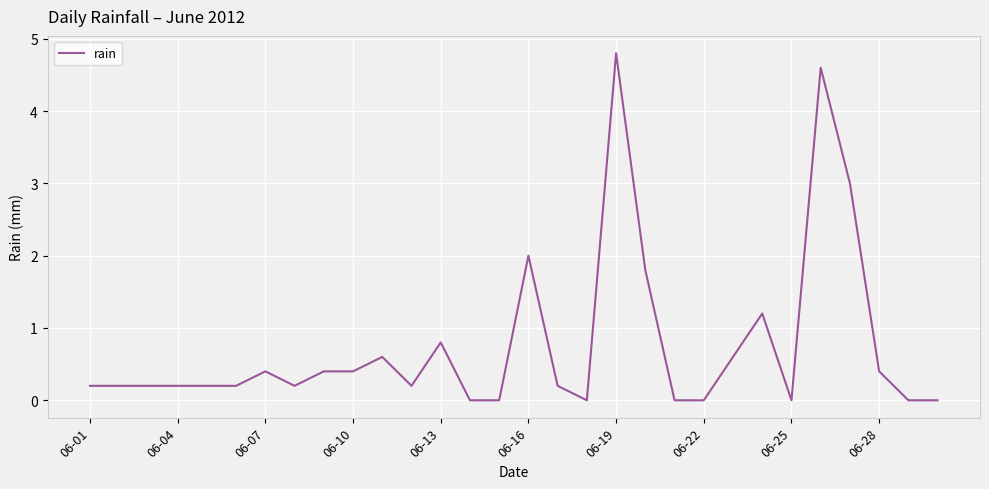

What is the difference between the maximum and minimum values?

4.8